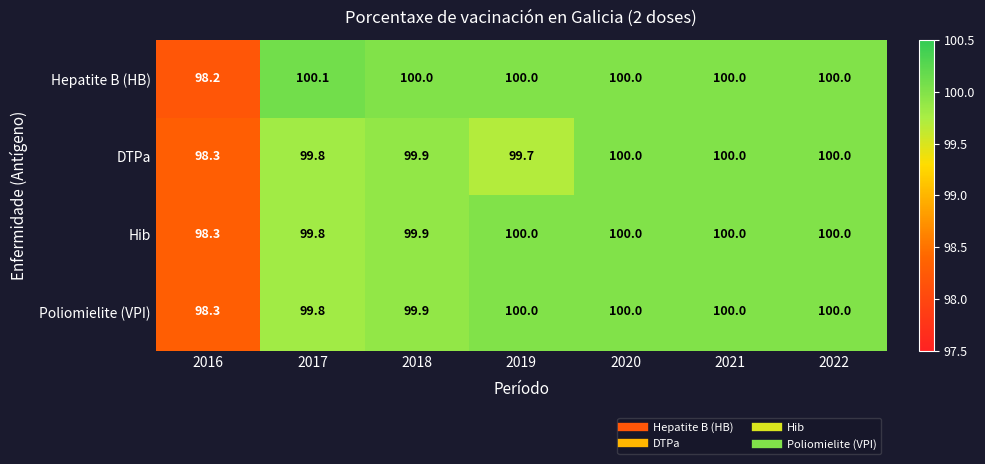

Count the number of data series in this chart.

4